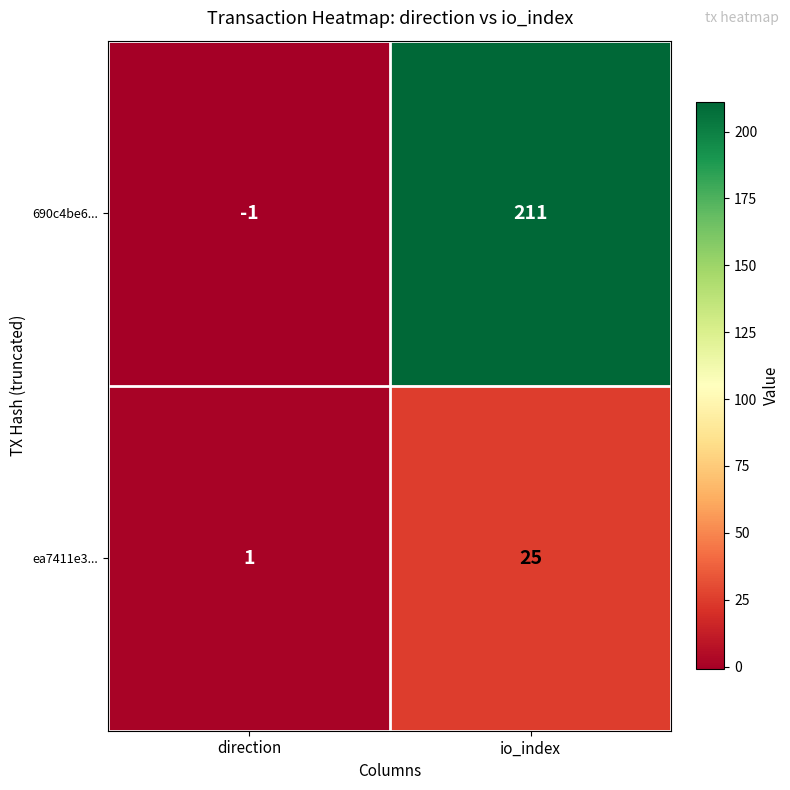

What is the spread (max minus min) of values at direction?

2